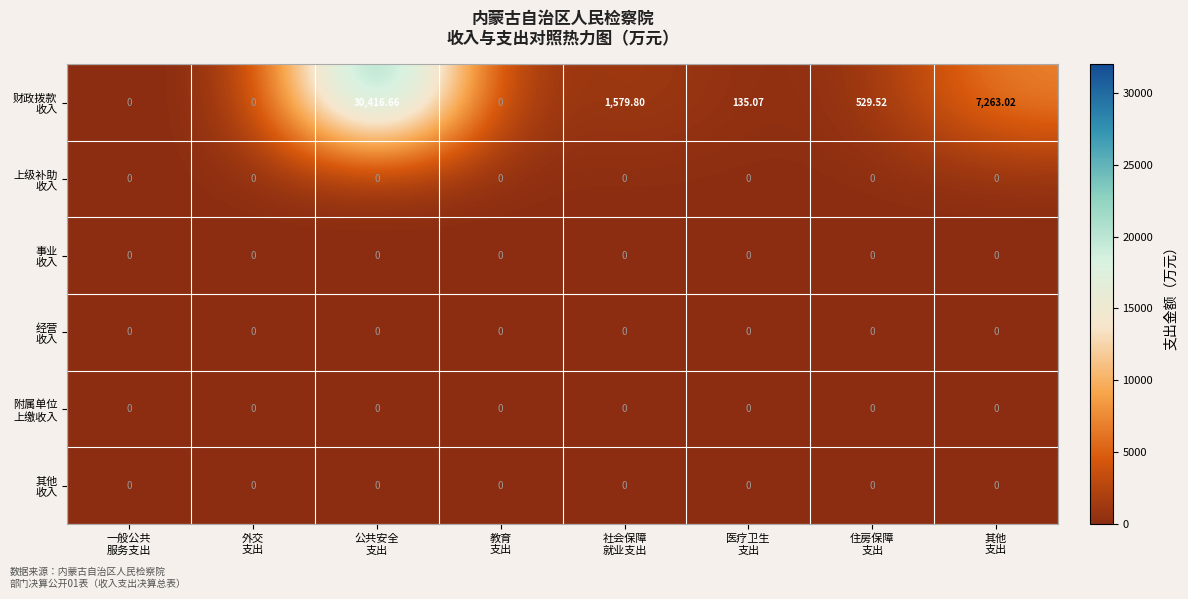

At which category is the sum across all series the highest?

公共安全
支出